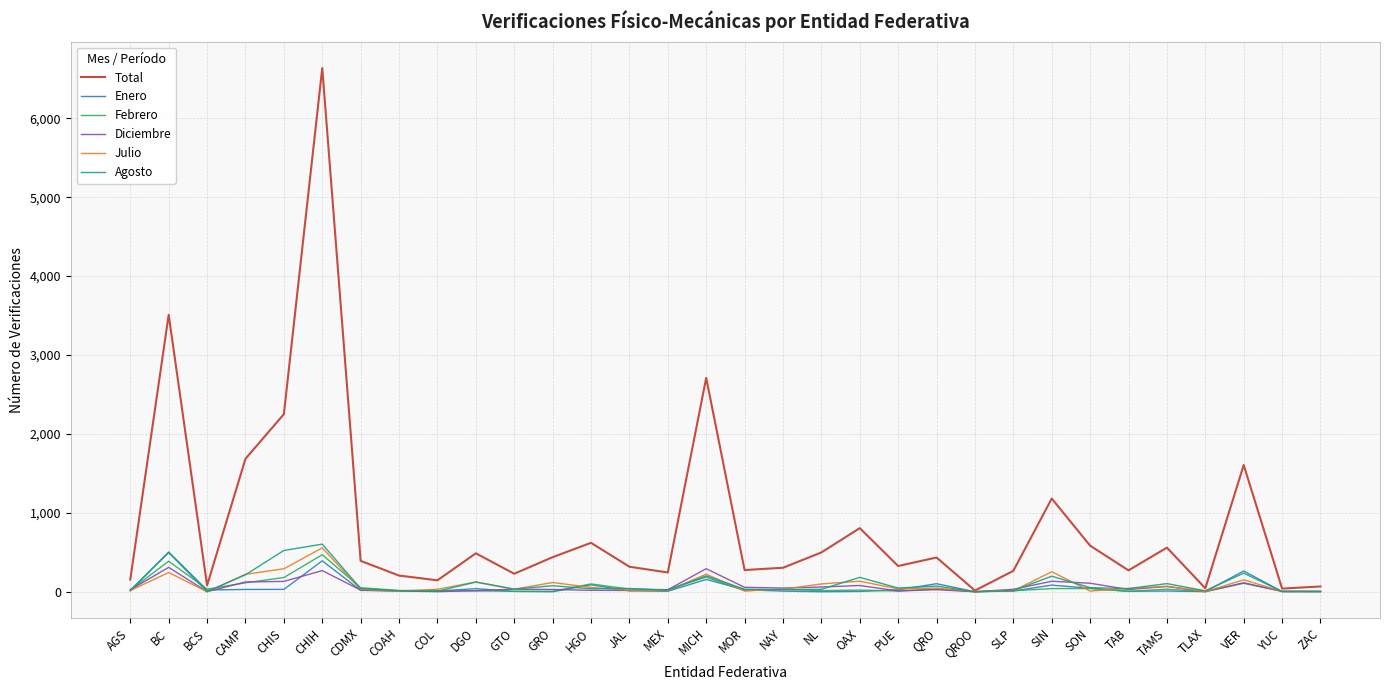

At which category is the sum across all series the highest?

CHIH